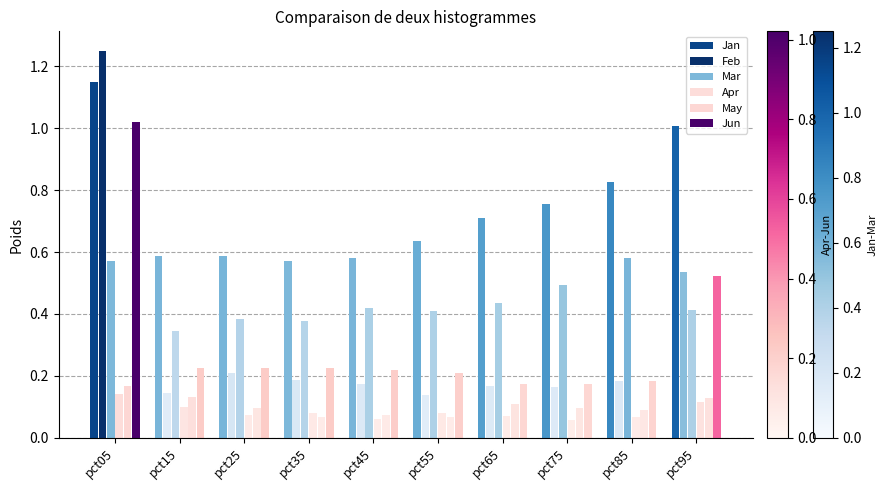

Count the number of data series in this chart.

6